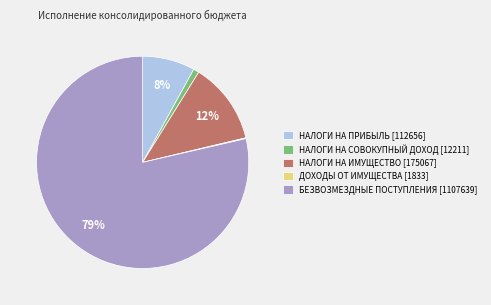

What percentage is the НАЛОГИ НА СОВОКУПНЫЙ ДОХОД [12211] slice, to the nearest percent?

1%